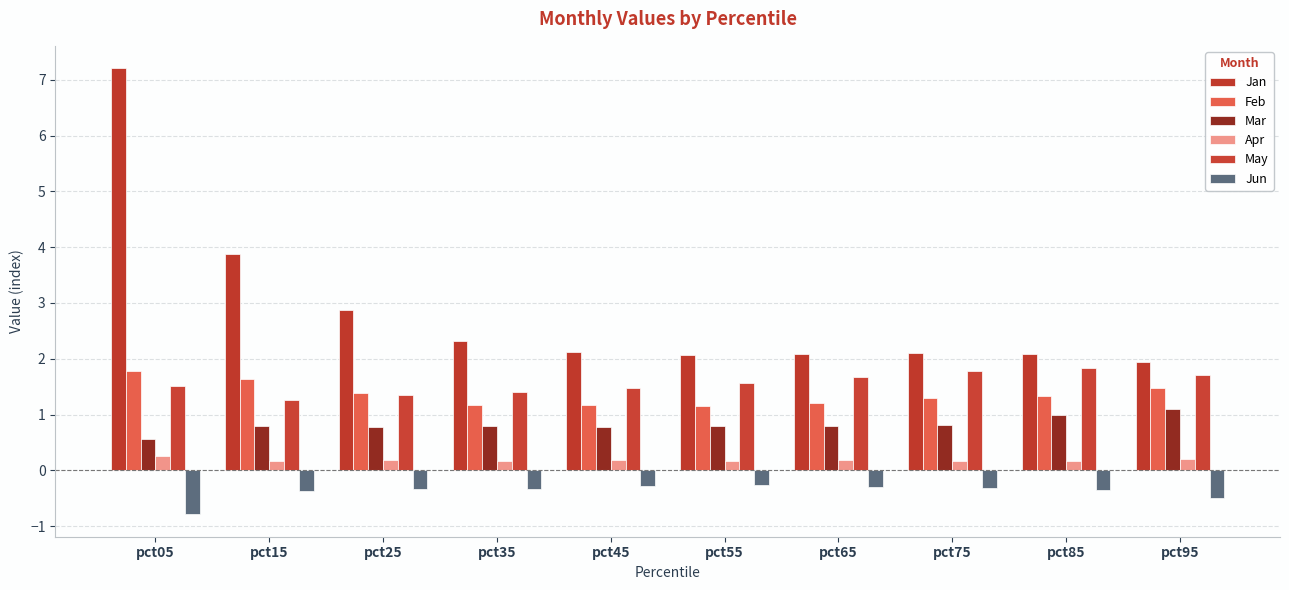

What is the average value of the Apr series?

0.2